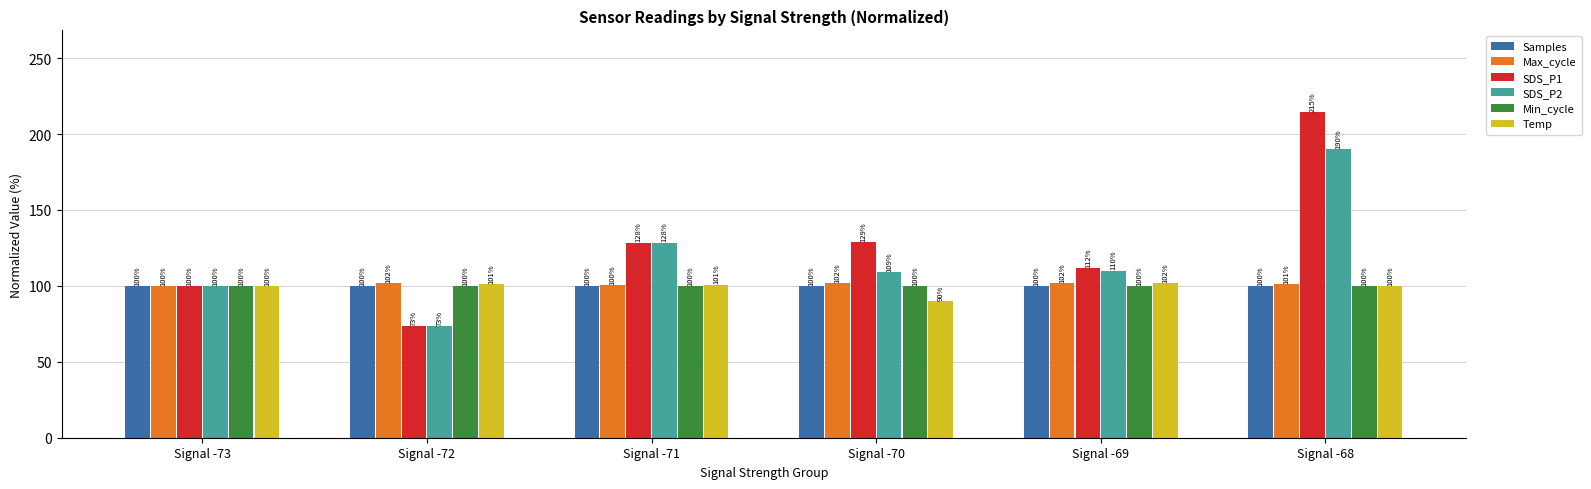

What is the sum of the SDS_P2 values at Signal -72 and Signal -71?

201.8